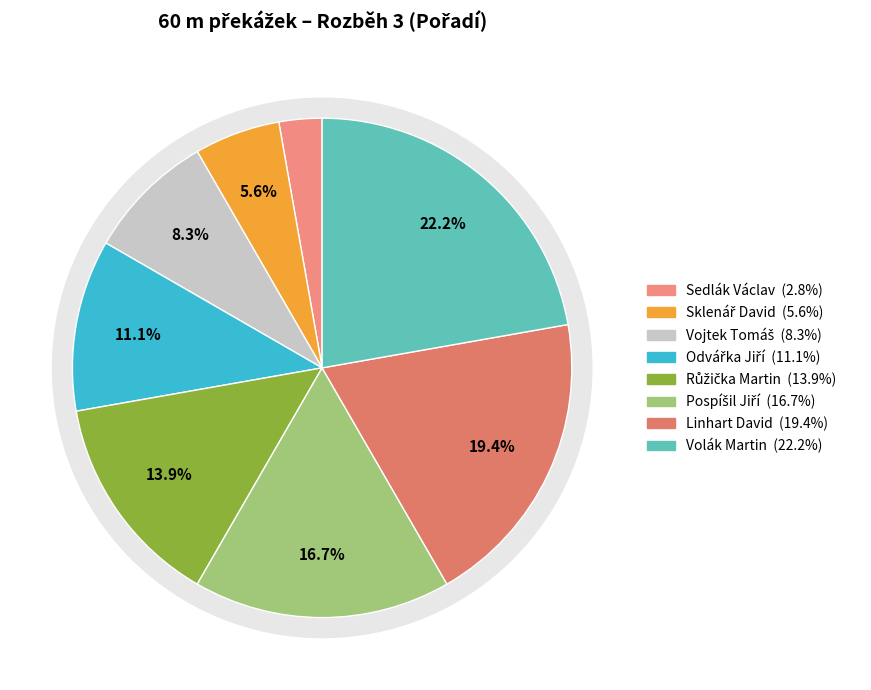

What percentage is the Růžička Martin slice, to the nearest percent?

14%